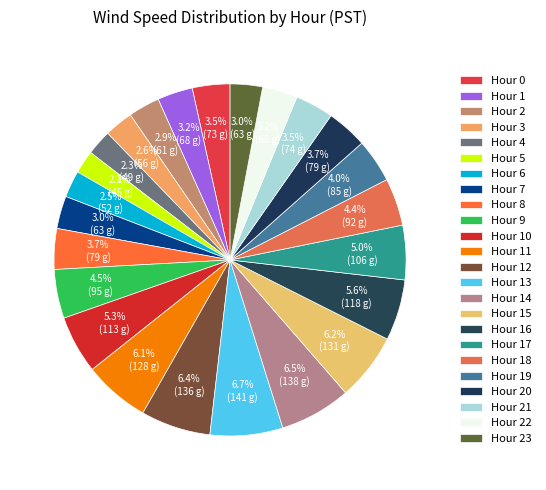

How many slices are in this pie chart?

24